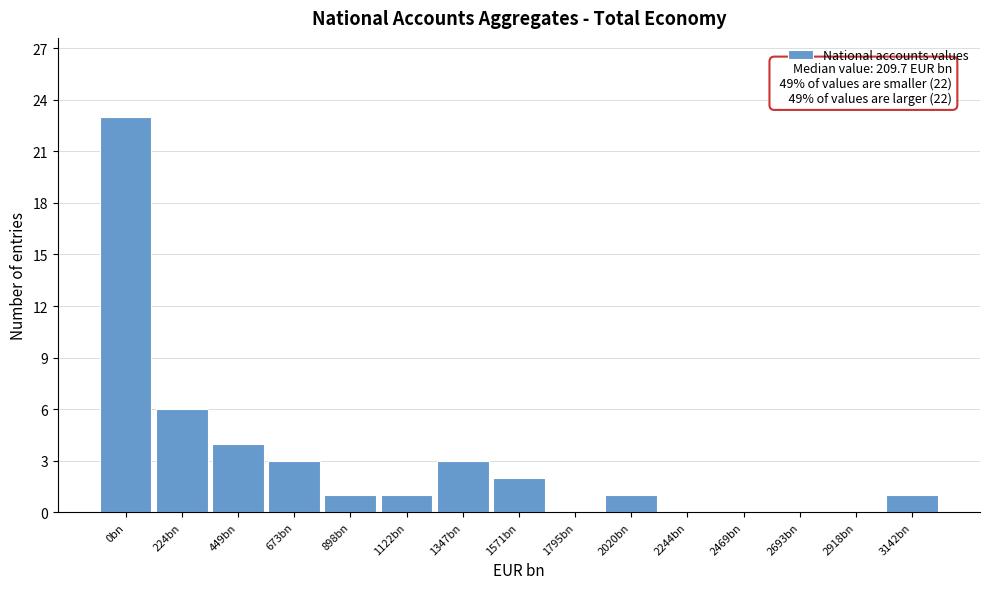

Reading left to right, extract all data points from this chart.

0bn=23	224bn=6	449bn=4	673bn=3	898bn=1	1122bn=1	1347bn=3	1571bn=2	1795bn=0	2020bn=1	2244bn=0	2469bn=0	2693bn=0	2918bn=0	3142bn=1